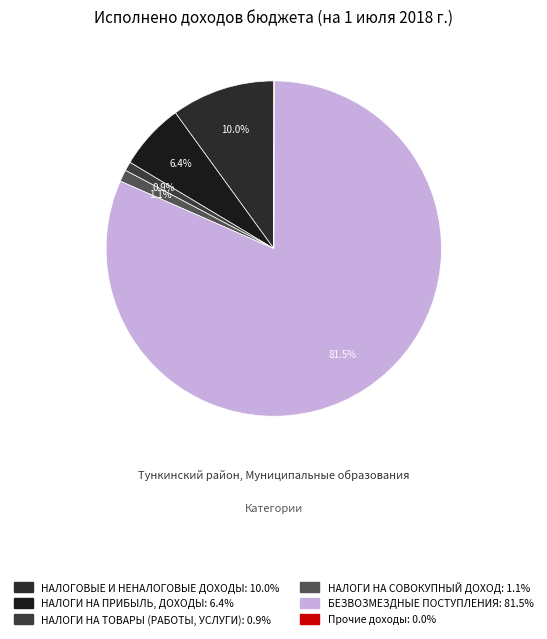

The НАЛОГИ НА СОВОКУПНЫЙ ДОХОД slice represents 1% of the pie. True or false?

True